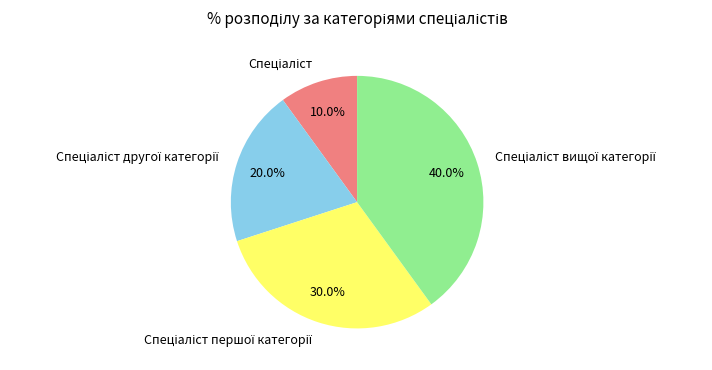

Count the number of slices in the pie.

4